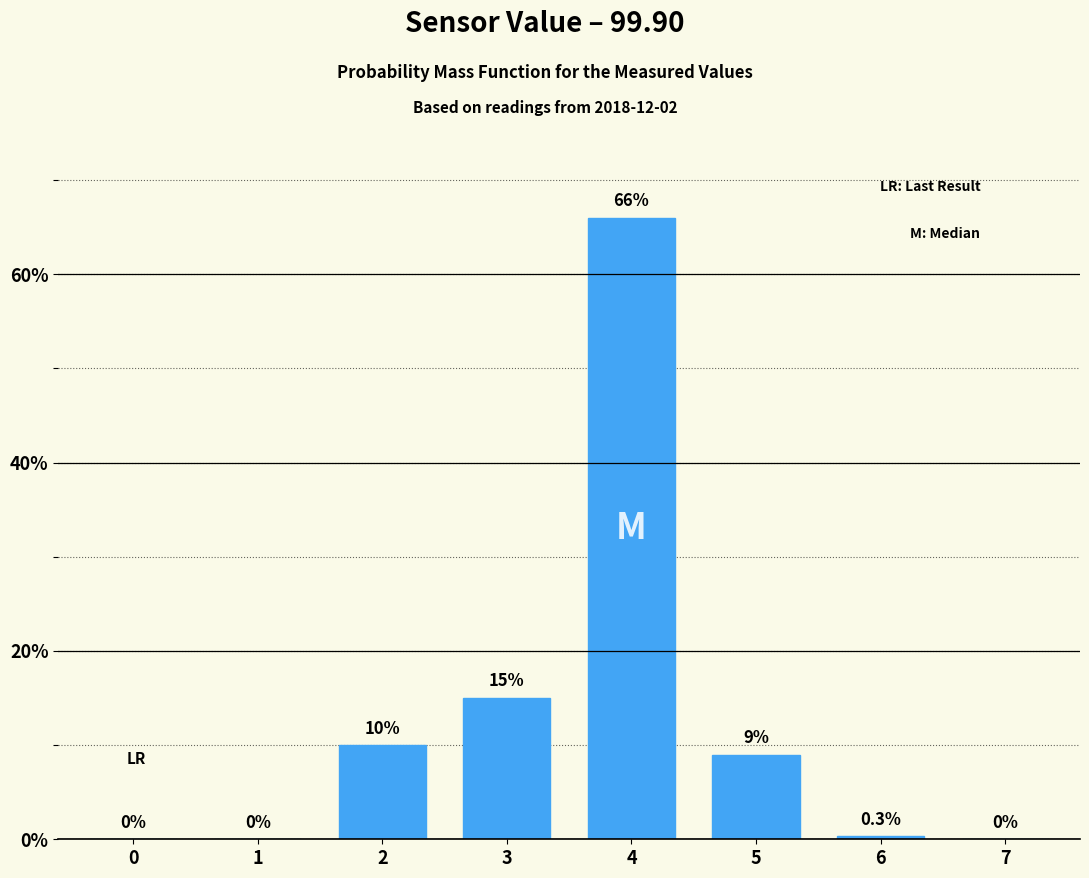

Reading right to left, what are all the values shown in this chart?

7=0.0	6=0.3	5=9.0	4=66.0	3=15.0	2=10.0	1=0.0	0=0.0